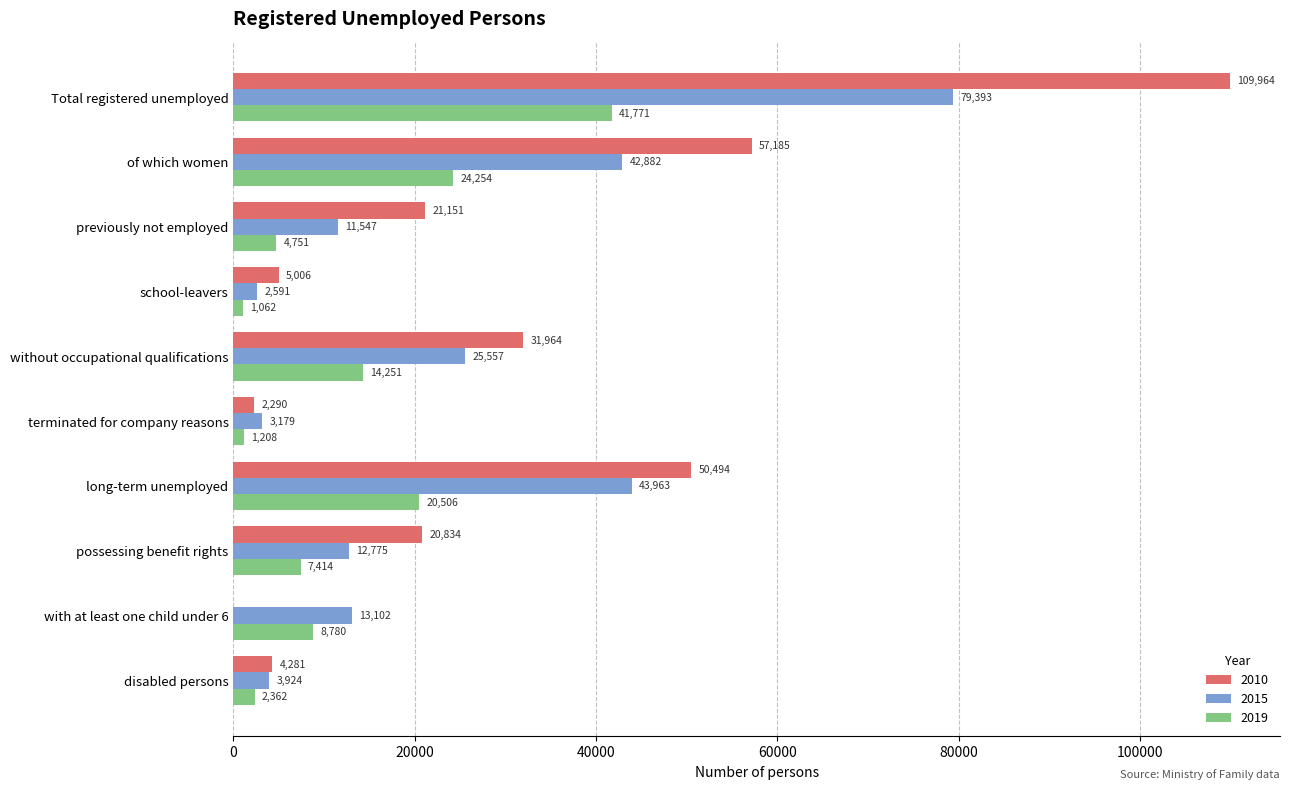

Is the value of 2019 at possessing benefit rights greater than the value of 2015 at disabled persons?

Yes